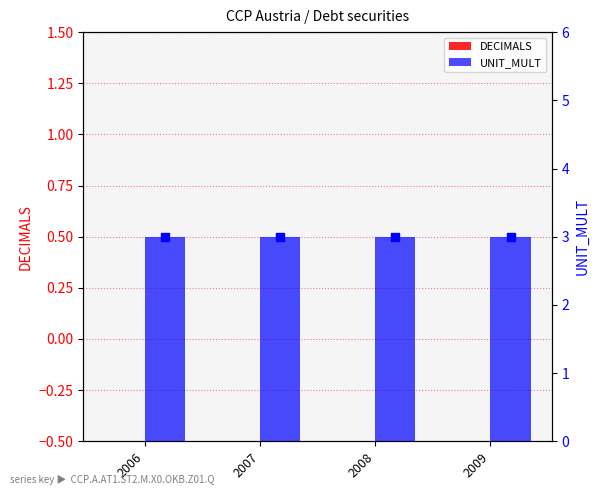

Which series contains the lowest Y value?

DECIMALS